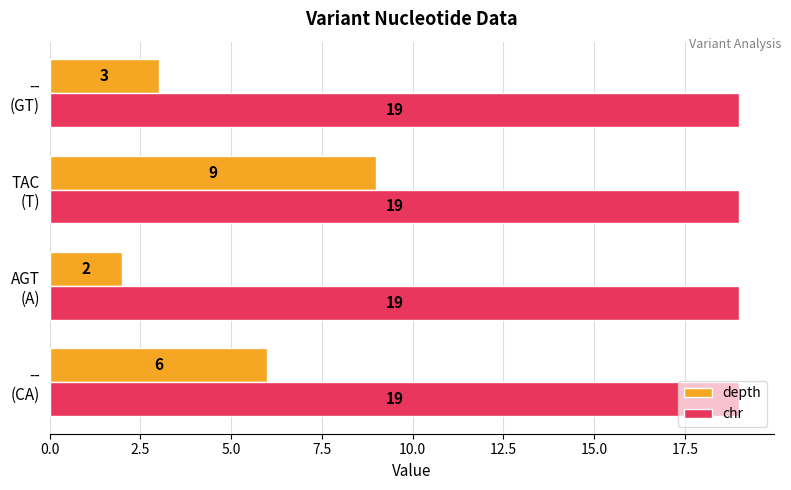

At how many categories does at least one series exceed 10?

4